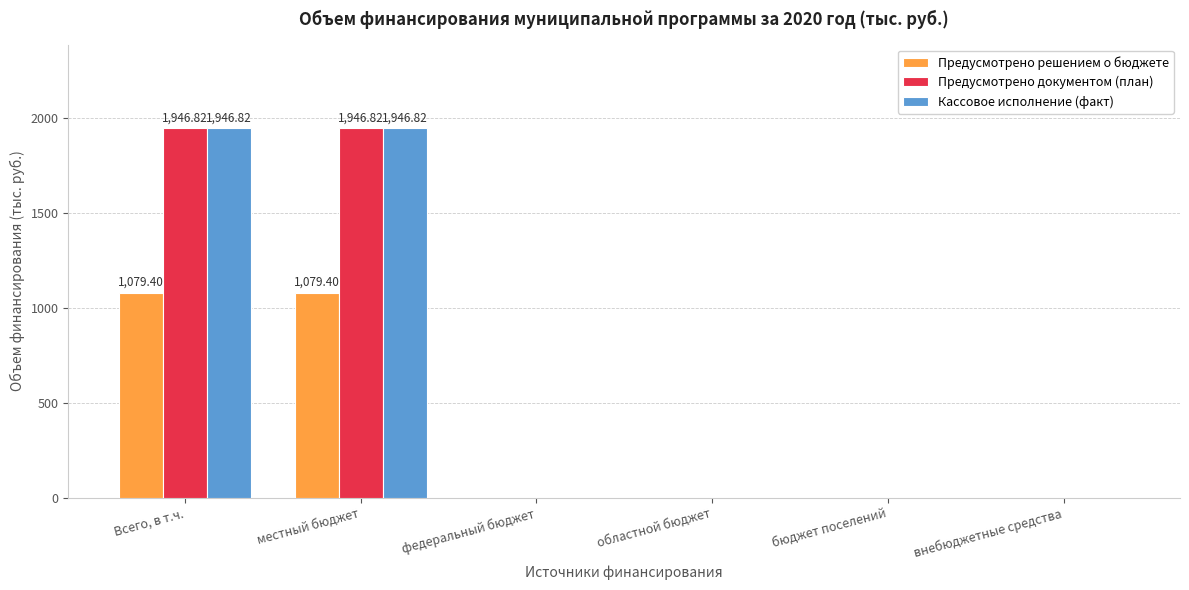

Reading left to right, what are all the values shown in this chart?

Предусмотрено решением о бюджете: Всего, в т.ч.=1079.4	местный бюджет=1079.4	федеральный бюджет=0.0	областной бюджет=0.0	бюджет поселений=0.0	внебюджетные средства=0.0
Предусмотрено документом (план): Всего, в т.ч.=1946.8	местный бюджет=1946.8	федеральный бюджет=0.0	областной бюджет=0.0	бюджет поселений=0.0	внебюджетные средства=0.0
Кассовое исполнение (факт): Всего, в т.ч.=1946.8	местный бюджет=1946.8	федеральный бюджет=0.0	областной бюджет=0.0	бюджет поселений=0.0	внебюджетные средства=0.0